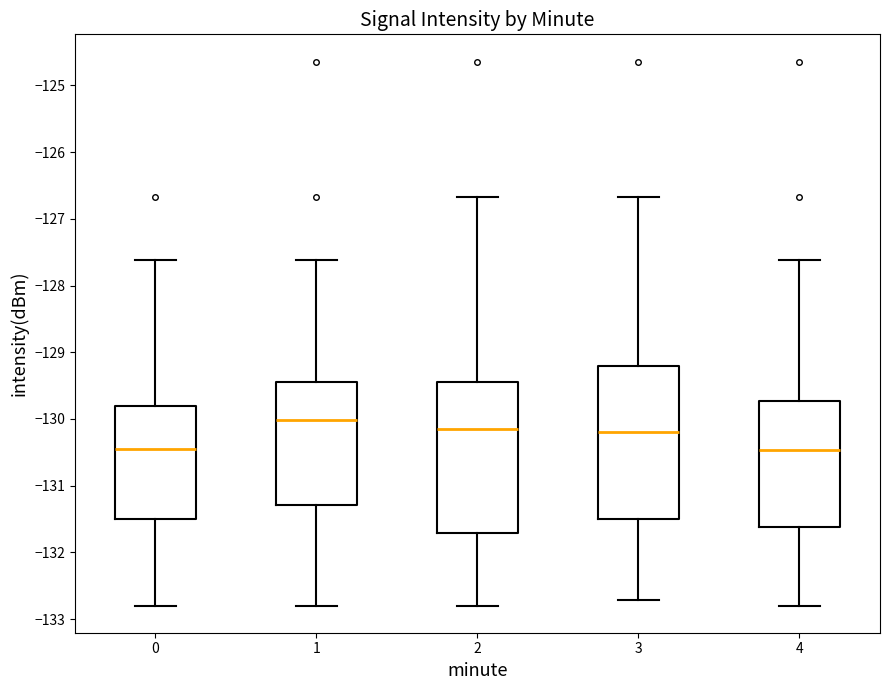

Where does the upper whisker of the box at x = 3 end on the y-axis? The values are not printed on the chart, so give them approximately, as read against the axis.

-126.7